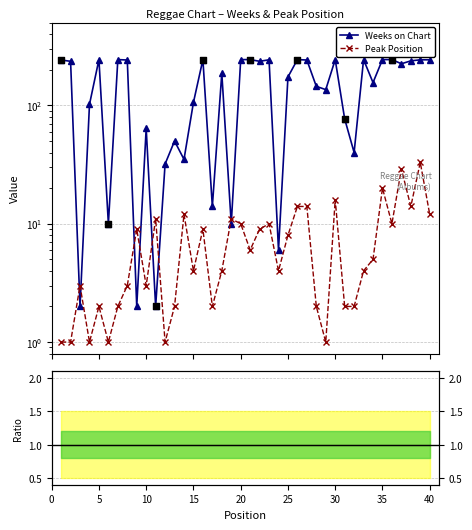

Is the value of Weeks on Chart at 19 greater than the value of Peak Position at 14?

No